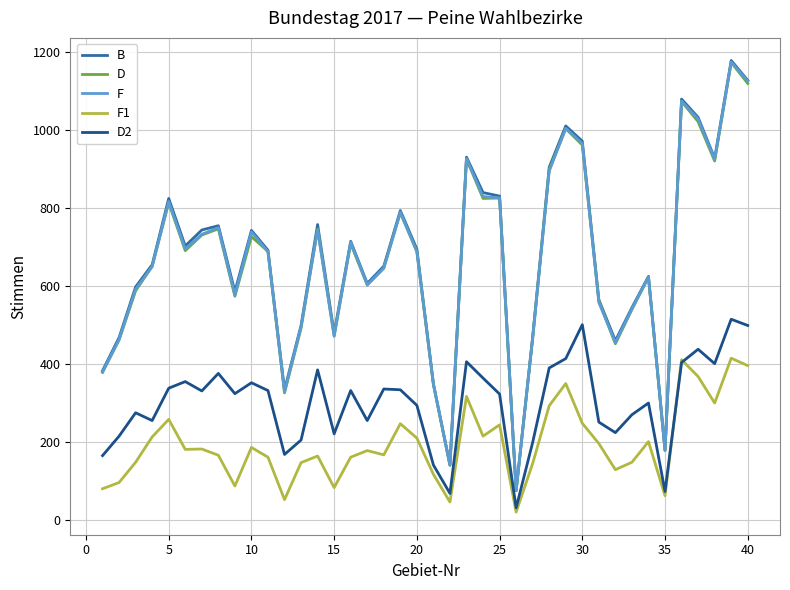

True or false: F and F1 cross at least once.

False